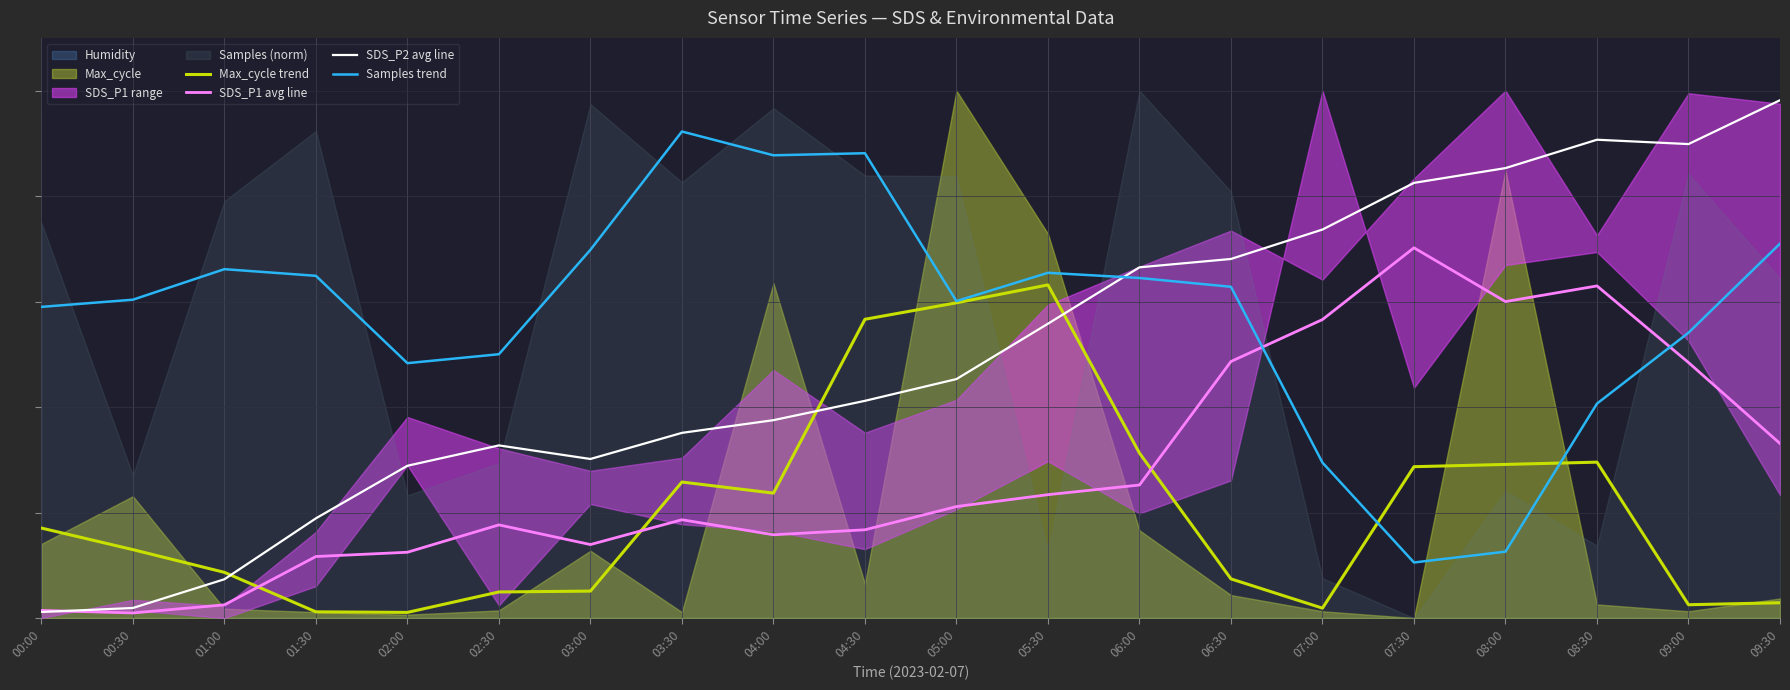

What is the difference between the second highest and minimum values in the SDS_P2 avg line series?

89.5